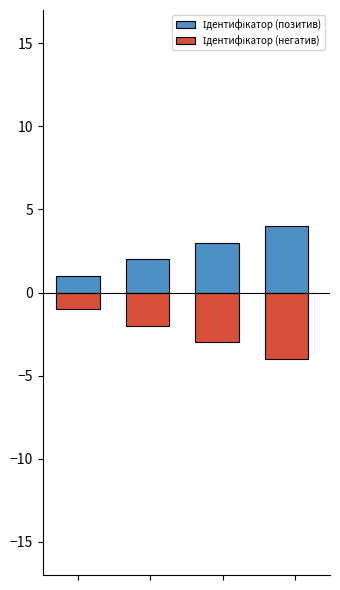

What is the highest value of the Ідентифікатор (позитив) series?

4